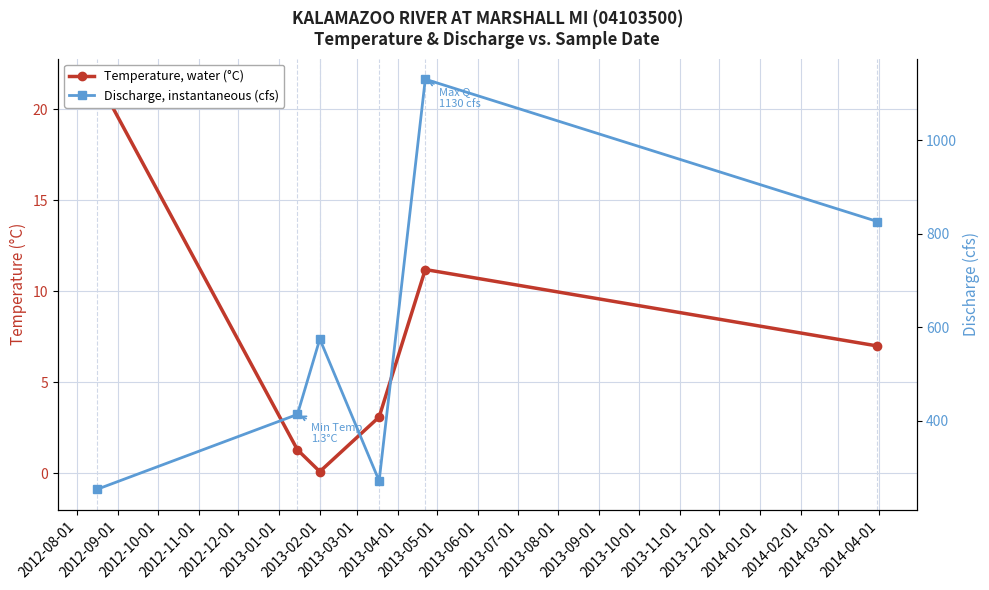

Is the value of Discharge, instantaneous (cfs) at 2012-10-01 greater than the value of Temperature, water (°C) at 2013-01-01?

Yes